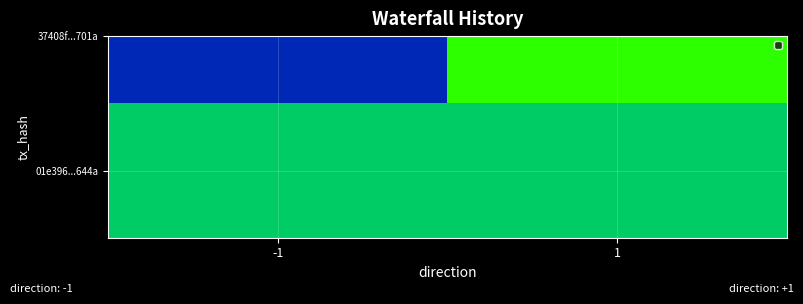

What is the spread (max minus min) of values at 1?

1